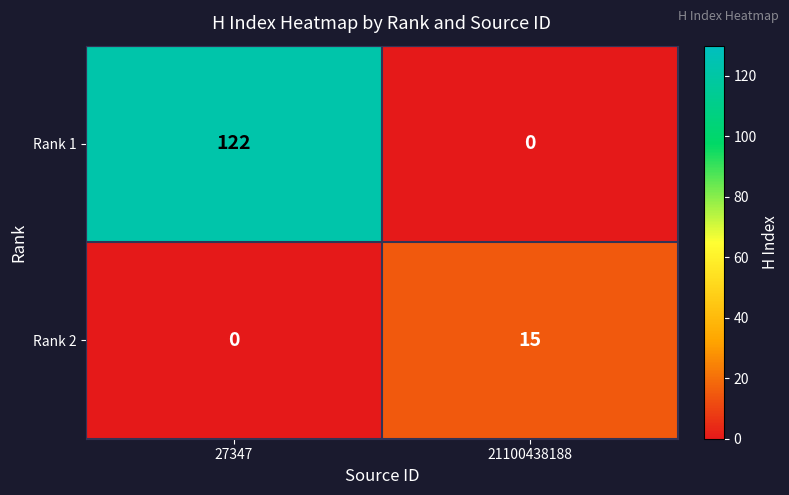

Reading left to right, extract all data points from this chart.

Rank 1: 122	0
Rank 2: 0	15